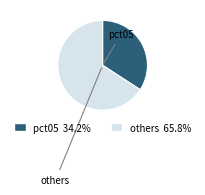

Is there any slice that represents more than half of the pie?

Yes